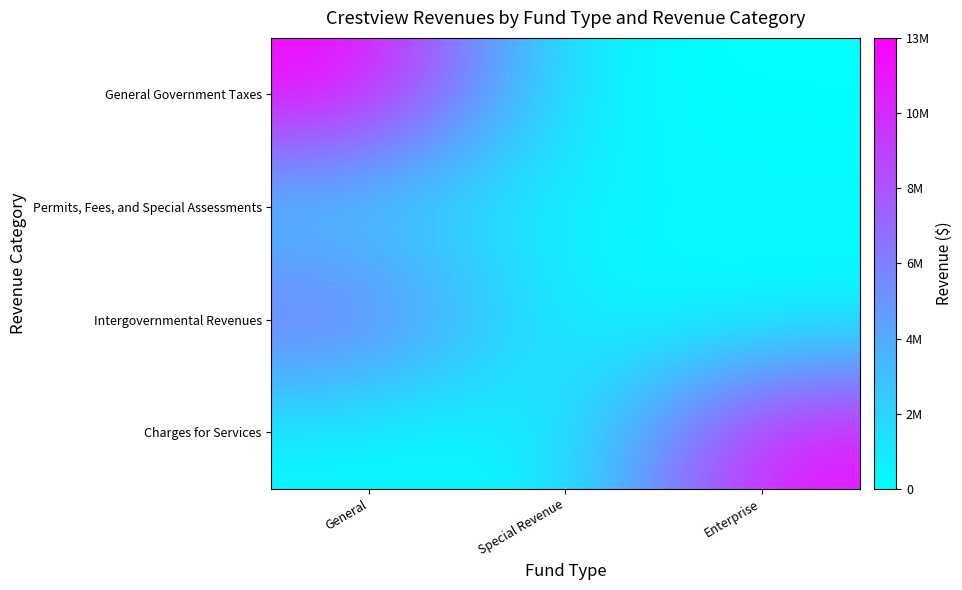

Which series has the widest spread of values?

General Government Taxes